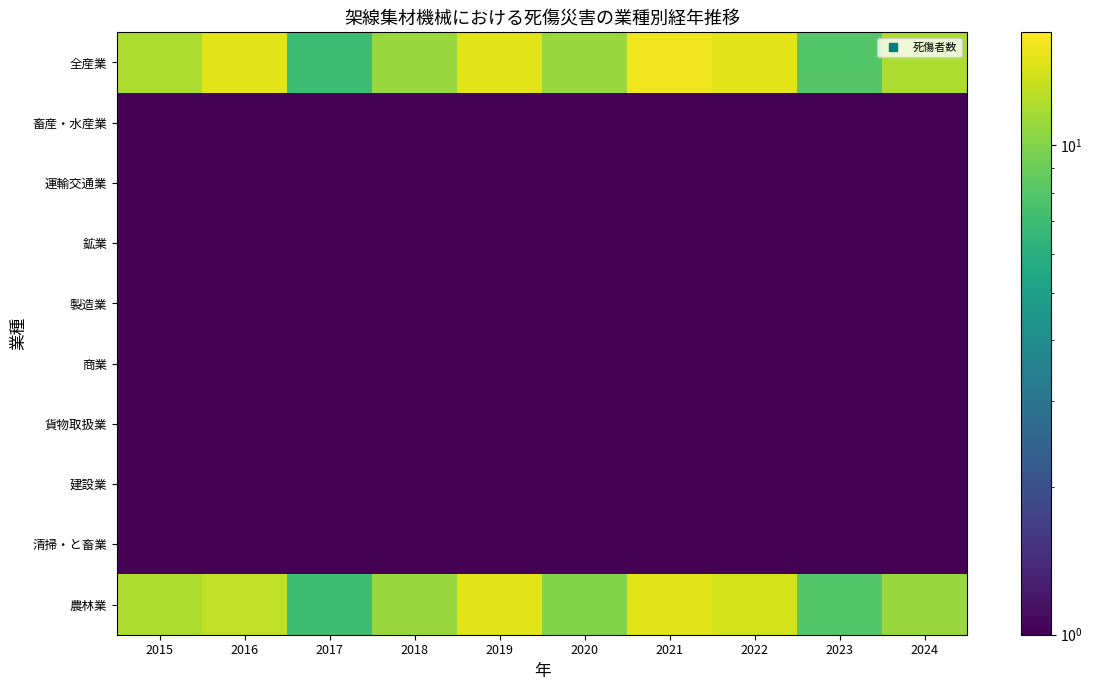

What is the total value across all series at 2015?

28.0